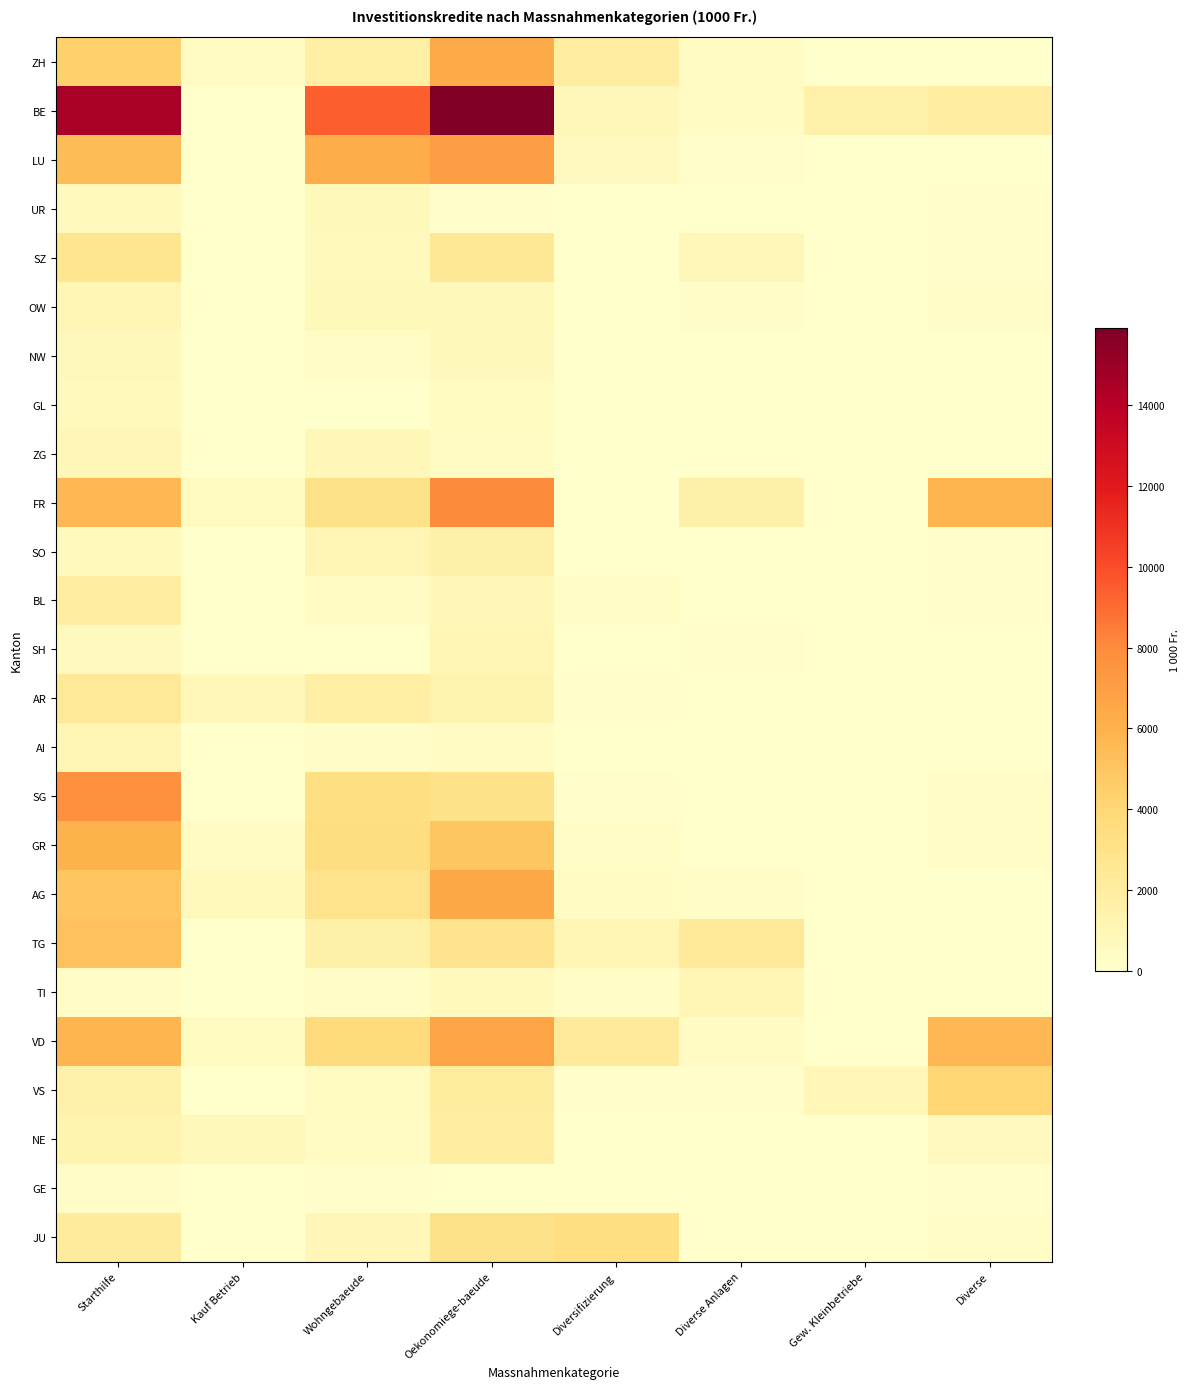

Rank the series by their maximum value, from highest to lowest.

BE, FR, SG, LU, VD, AG, ZH, GR, TG, VS, JU, SZ, AR, NE, BL, SO, TI, AI, OW, SH, ZG, UR, NW, GL, GE